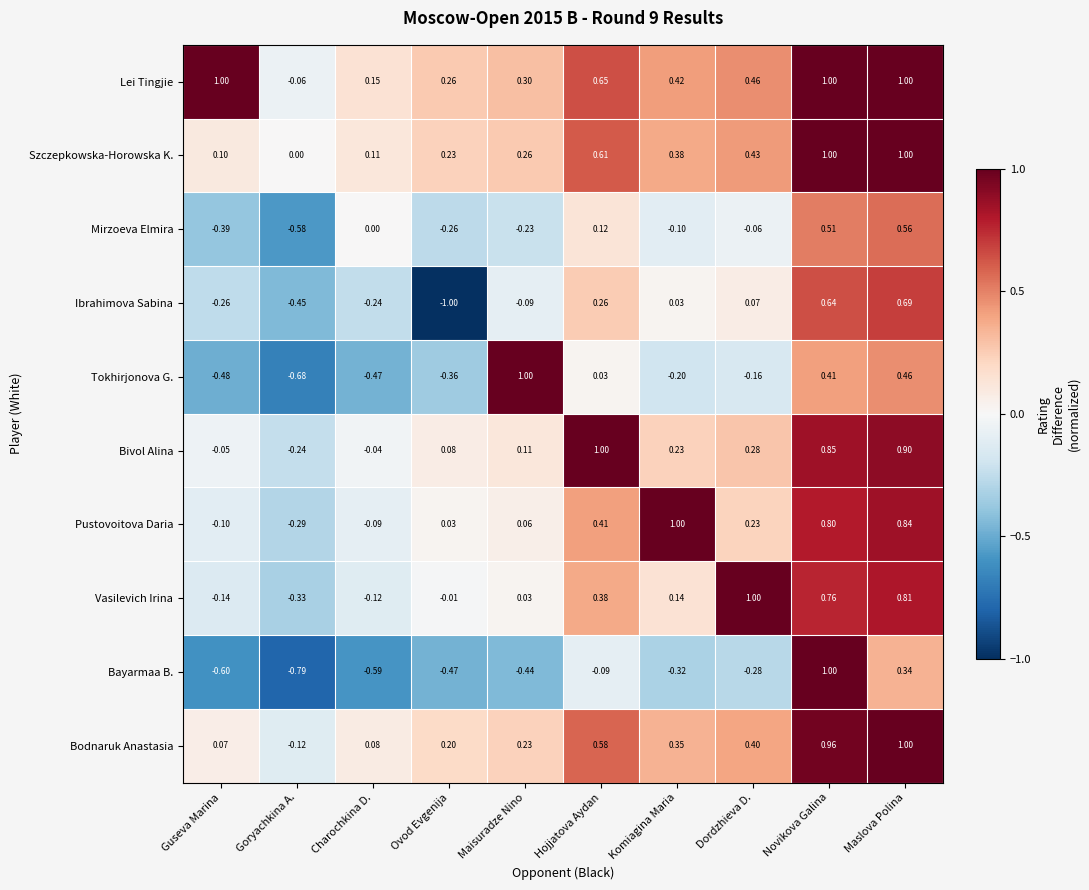

Rank the series at Maisuradze Nino from lowest to highest value.

Bayarmaa B., Mirzoeva Elmira, Ibrahimova Sabina, Vasilevich Irina, Pustovoitova Daria, Bivol Alina, Bodnaruk Anastasia, Szczepkowska-Horowska K., Lei Tingjie, Tokhirjonova G.